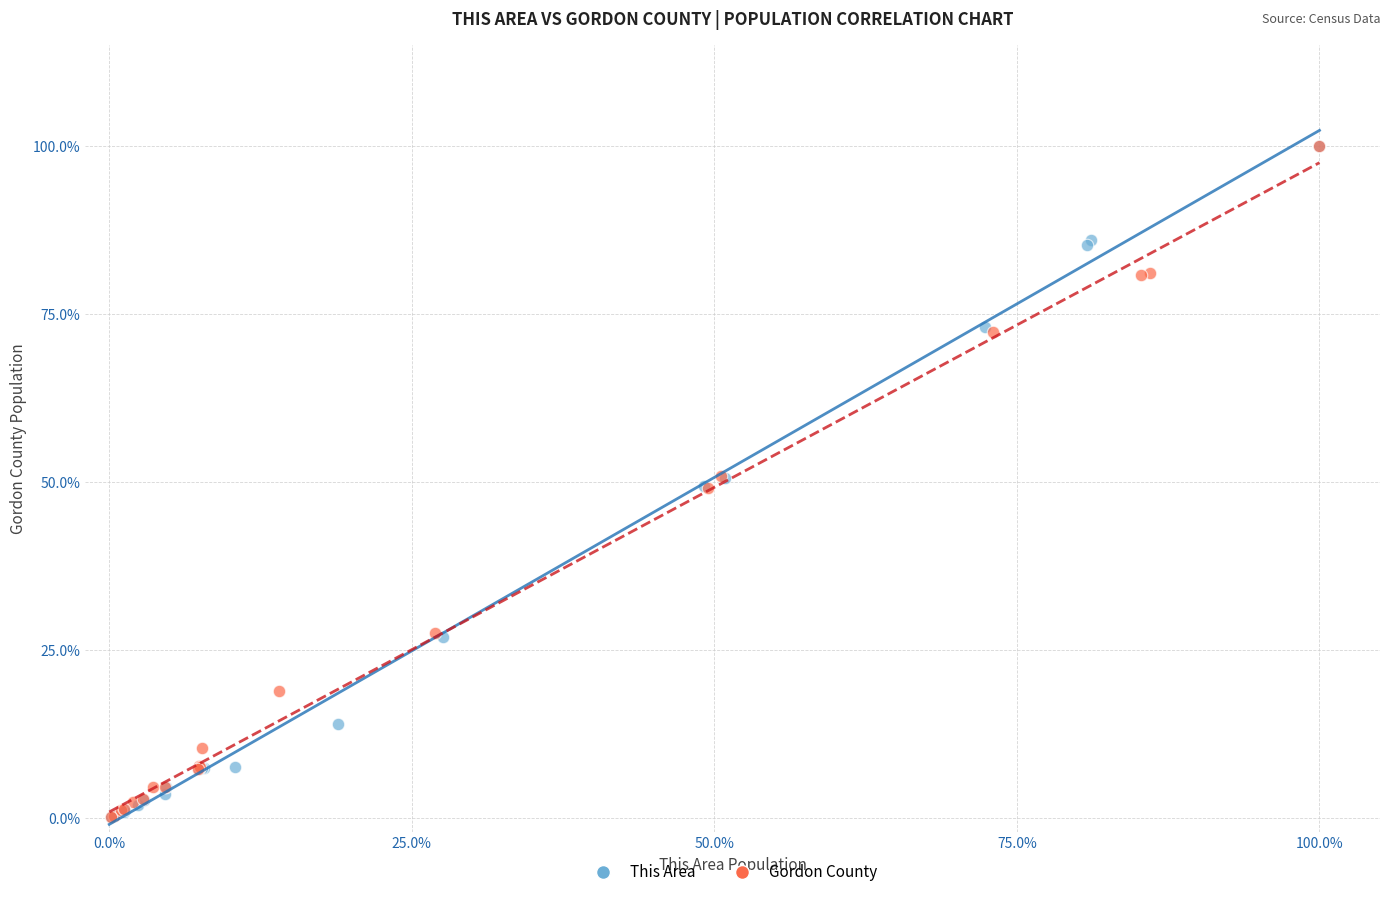

What are all the series names shown in the legend?

This Area, Gordon County